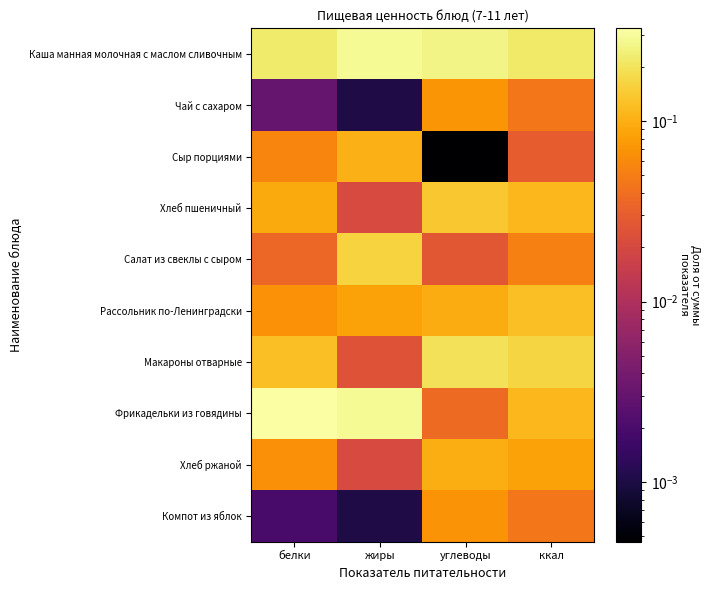

Reading left to right, what are all the values shown in this chart?

Каша манная молочная с маслом сливочным: белки=0.2	жиры=0.3	углеводы=0.3	ккал=0.2
Чай с сахаром: белки=0.0	жиры=0.0	углеводы=0.1	ккал=0.0
Сыр порциями: белки=0.1	жиры=0.1	углеводы=0.0	ккал=0.0
Хлеб пшеничный: белки=0.1	жиры=0.0	углеводы=0.1	ккал=0.1
Салат из свеклы с сыром: белки=0.0	жиры=0.2	углеводы=0.0	ккал=0.1
Рассольник по-Ленинградски: белки=0.1	жиры=0.1	углеводы=0.1	ккал=0.1
Макароны отварные: белки=0.1	жиры=0.0	углеводы=0.2	ккал=0.2
Фрикадельки из говядины: белки=0.3	жиры=0.3	углеводы=0.0	ккал=0.1
Хлеб ржаной: белки=0.1	жиры=0.0	углеводы=0.1	ккал=0.1
Компот из яблок: белки=0.0	жиры=0.0	углеводы=0.1	ккал=0.0